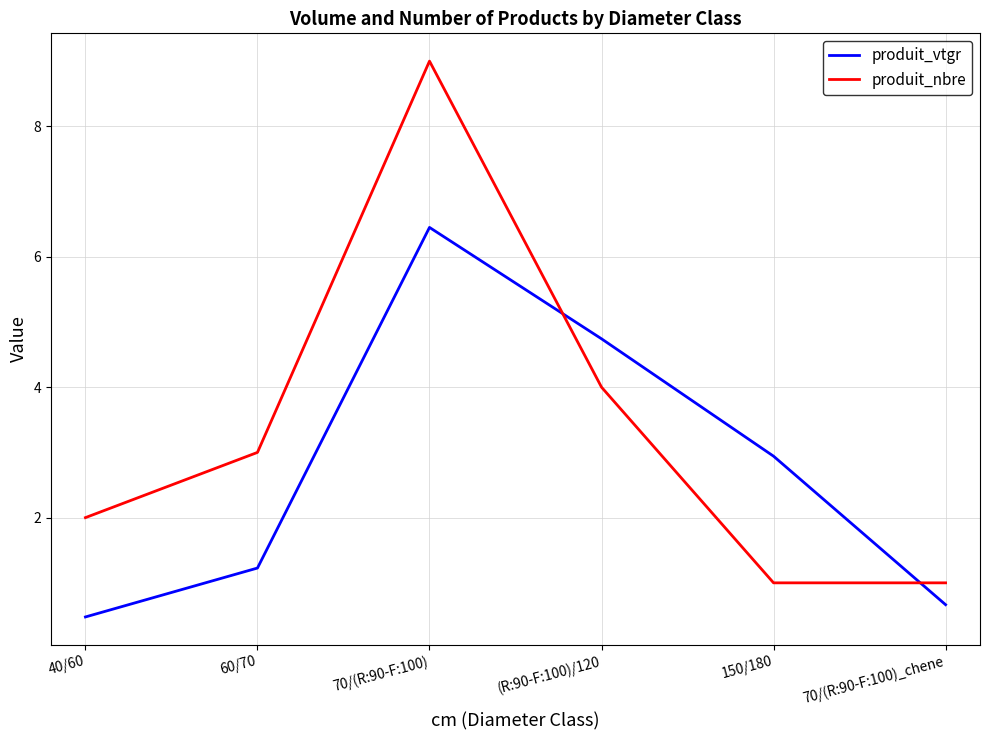

At which label is produit_nbre closest to 5?

(R:90-F:100)/120